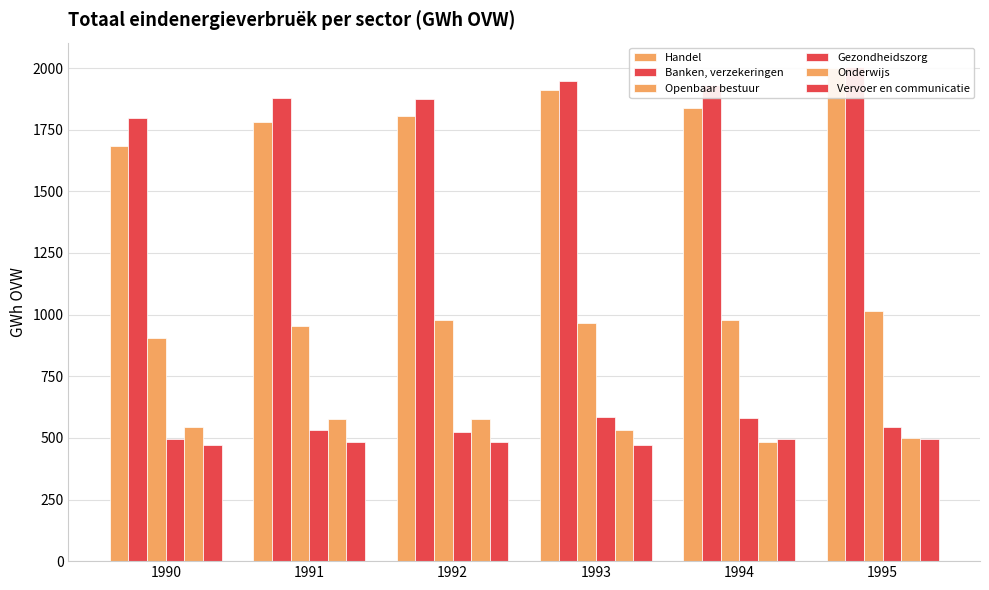

At how many categories does at least one series exceed 888?

6